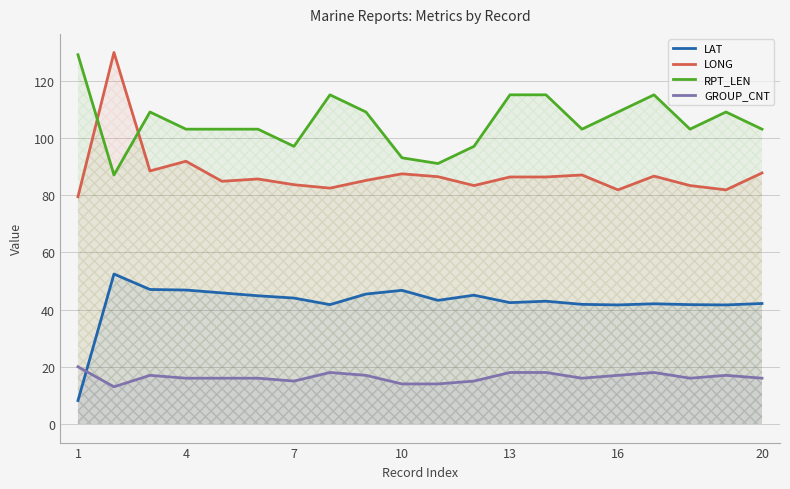

How many distinct data groups are displayed?

4